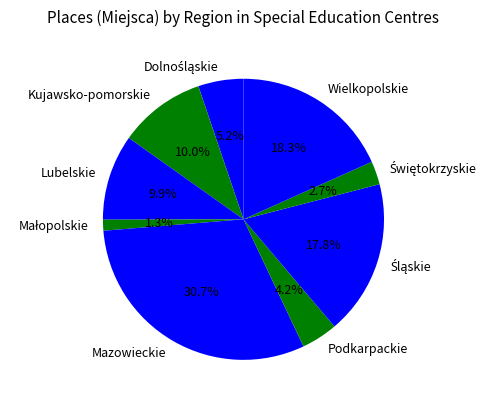

Count the number of slices in the pie.

9